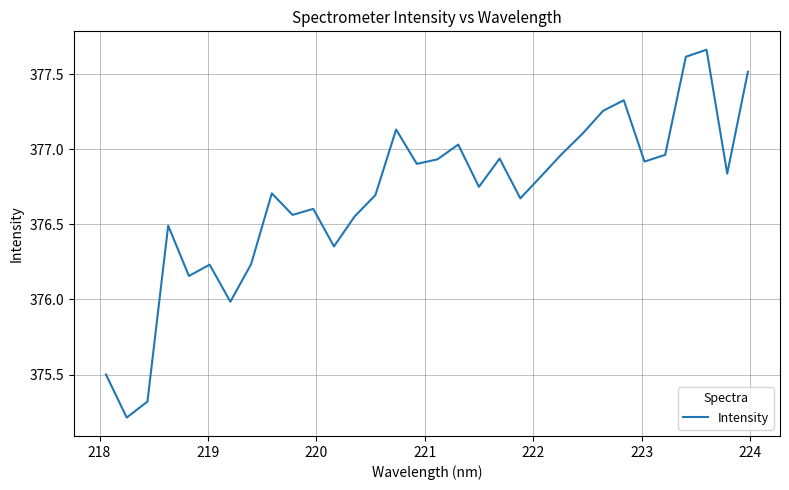

What is the smallest value displayed?

375.2